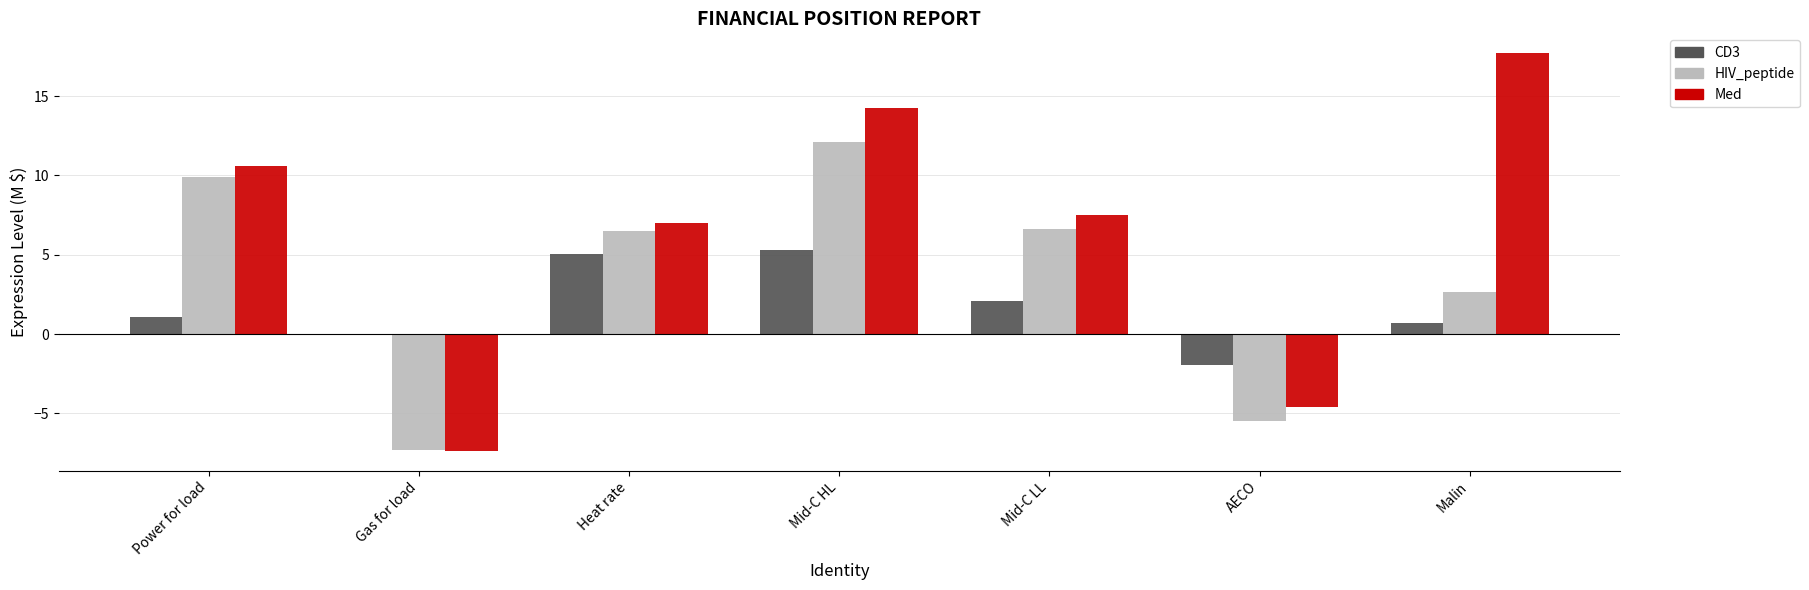

Where does the CD3 series first go above 1?

Power for load